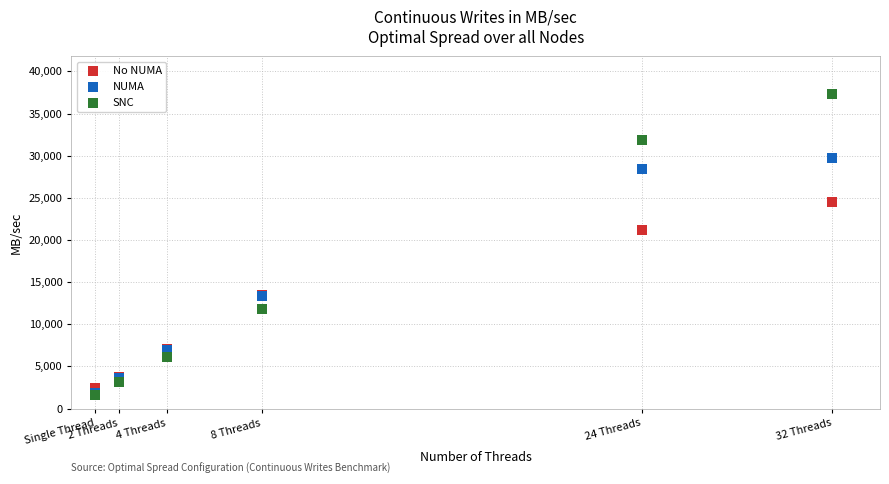

What are all the series names shown in the legend?

No NUMA, NUMA, SNC